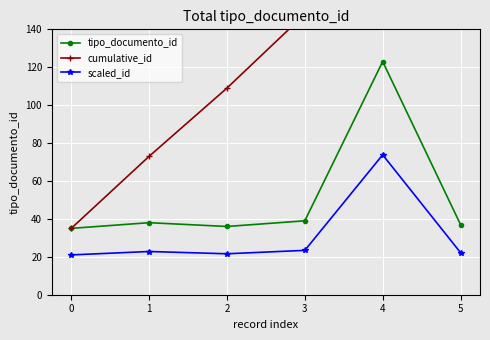

True or false: tipo_documento_id and scaled_id cross at least once.

False